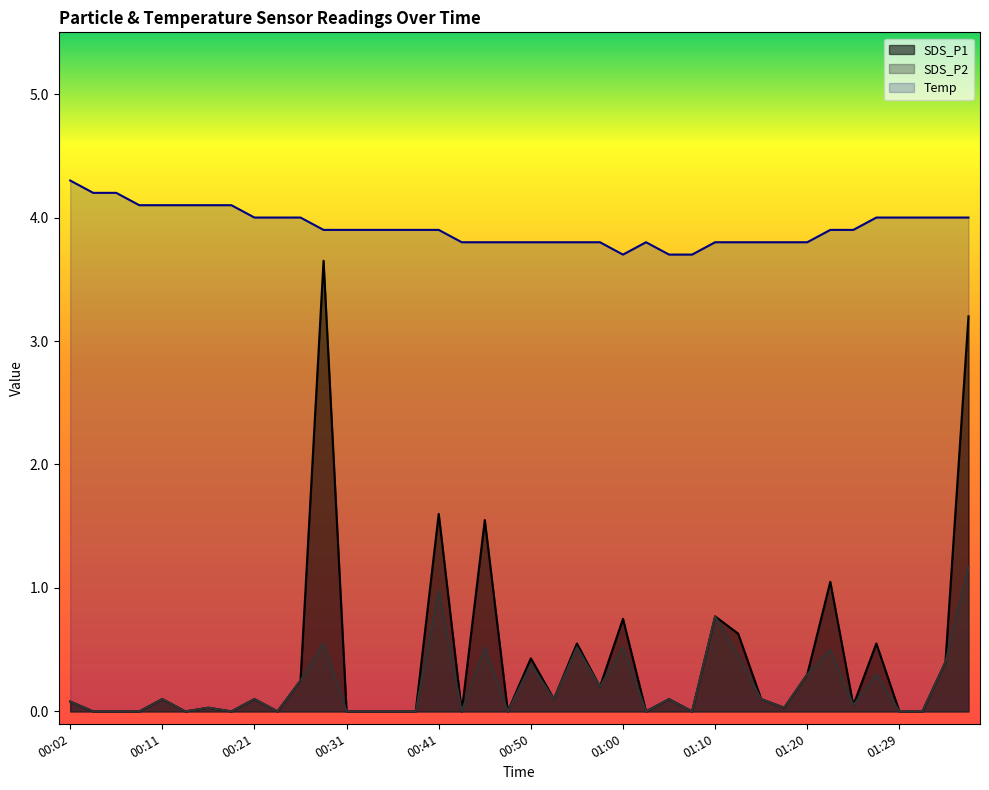

What is the difference between the second highest and second lowest values in the SDS_P1 series?

3.2